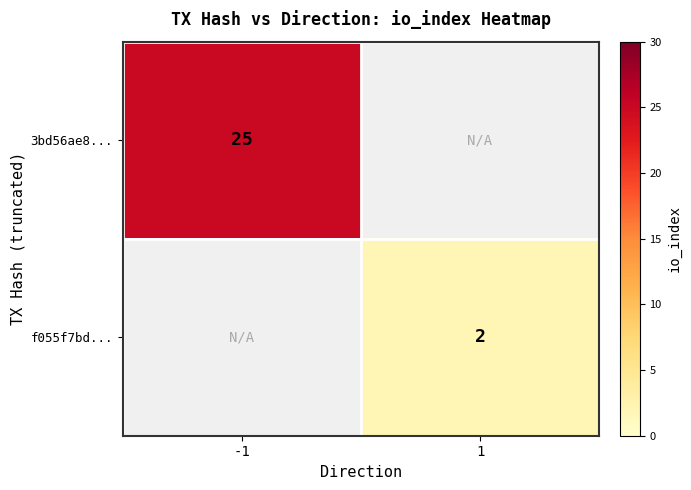

The f055f7bd... series shows 3 at 1. True or false?

False